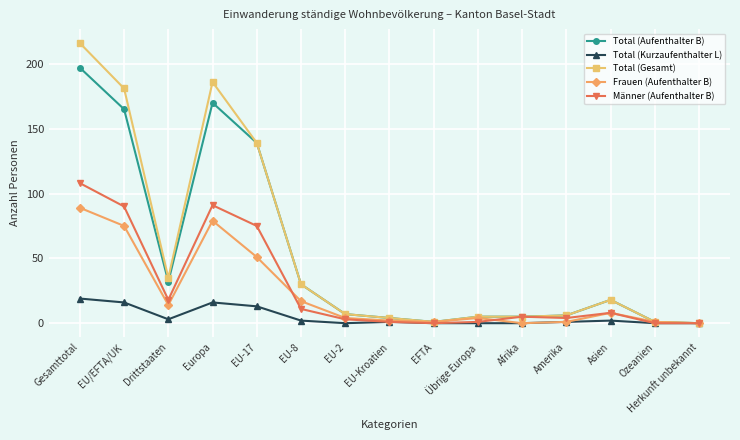

What is the label of the 3rd point from the right?

Asien